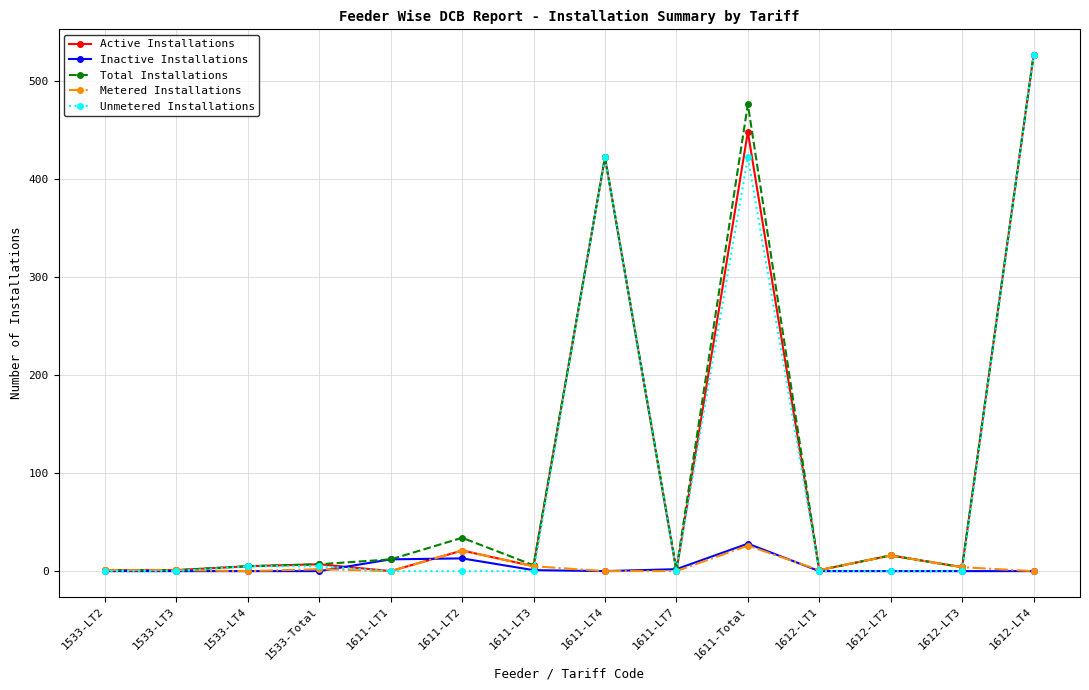

Between 1533-LT2 and 1612-LT4, which series saw the biggest shift?

Unmetered Installations